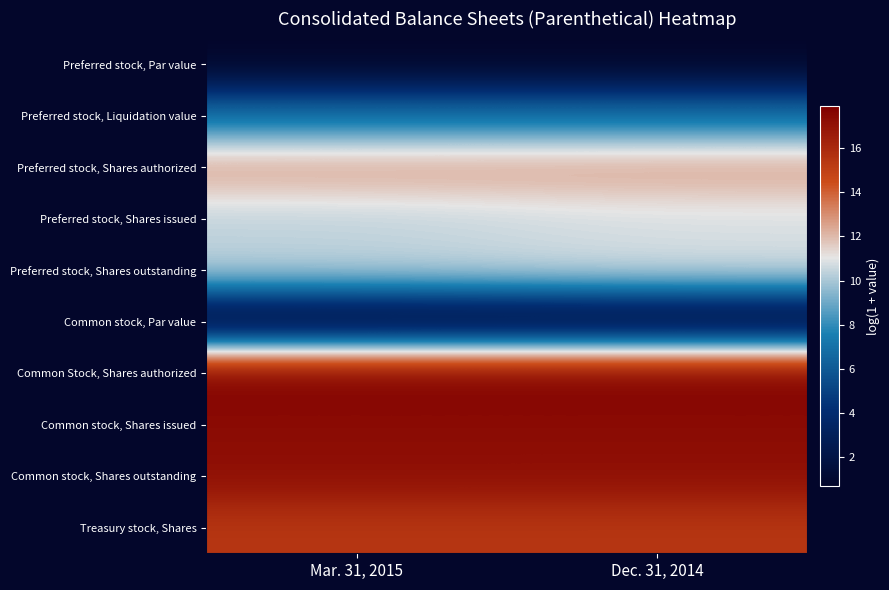

Reading left to right, extract all data points from this chart.

Preferred stock, Par value: Mar. 31, 2015=0.7	Dec. 31, 2014=0.7
Preferred stock, Liquidation value: Mar. 31, 2015=6.9	Dec. 31, 2014=6.9
Preferred stock, Shares authorized: Mar. 31, 2015=12.6	Dec. 31, 2014=12.6
Preferred stock, Shares issued: Mar. 31, 2015=10.4	Dec. 31, 2014=10.8
Preferred stock, Shares outstanding: Mar. 31, 2015=10.4	Dec. 31, 2014=10.8
Common stock, Par value: Mar. 31, 2015=0.7	Dec. 31, 2014=0.7
Common Stock, Shares authorized: Mar. 31, 2015=17.9	Dec. 31, 2014=17.9
Common stock, Shares issued: Mar. 31, 2015=17.4	Dec. 31, 2014=17.4
Common stock, Shares outstanding: Mar. 31, 2015=17.2	Dec. 31, 2014=17.2
Treasury stock, Shares: Mar. 31, 2015=15.4	Dec. 31, 2014=15.4